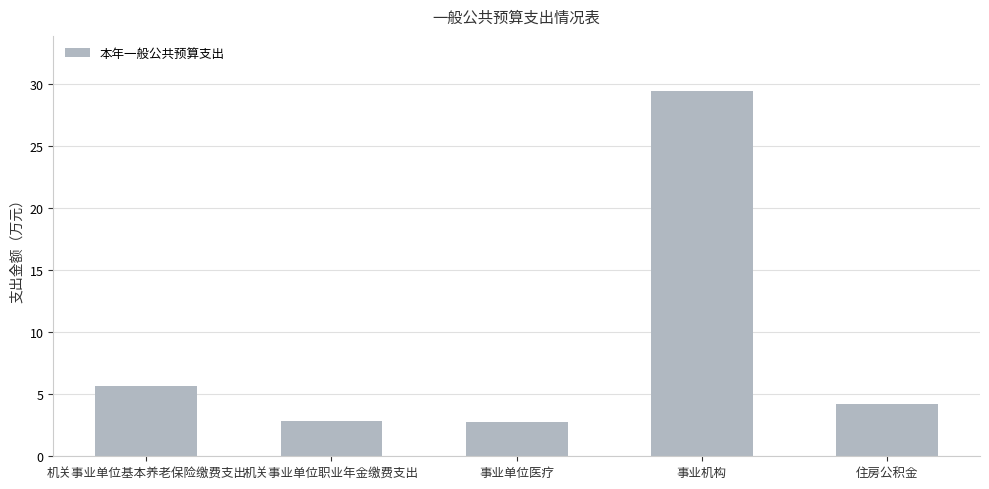

The chart shows a value of 9.4 at 机关事业单位基本养老保险缴费支出. True or false?

False